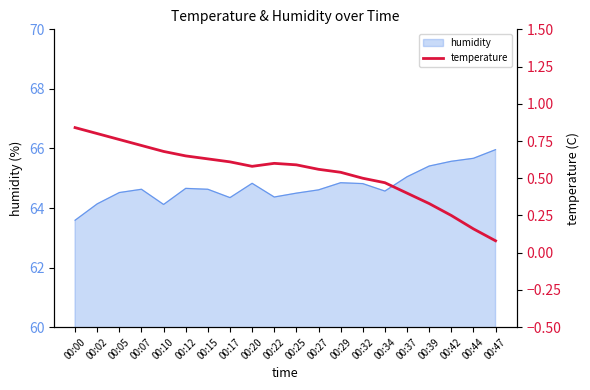

Is it true that humidity equals 64.6 at 00:34?

True